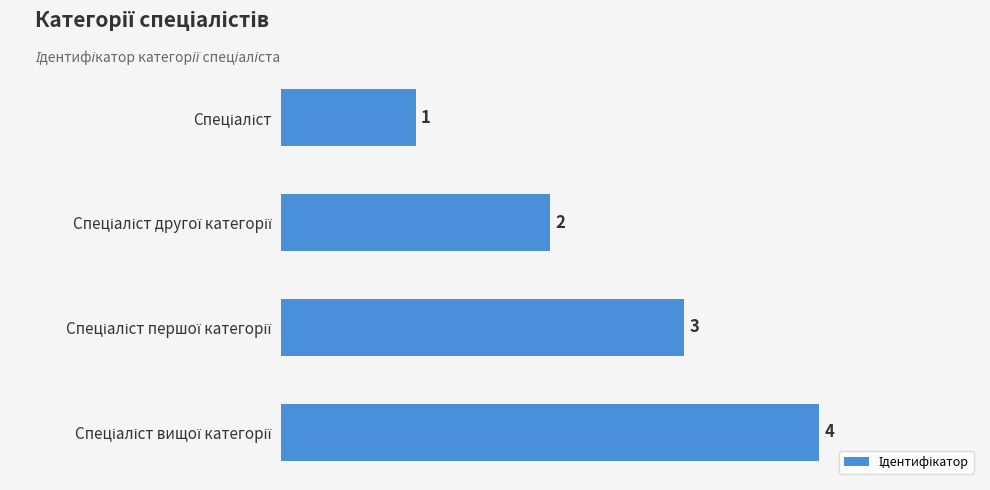

How many bars are there in total?

4